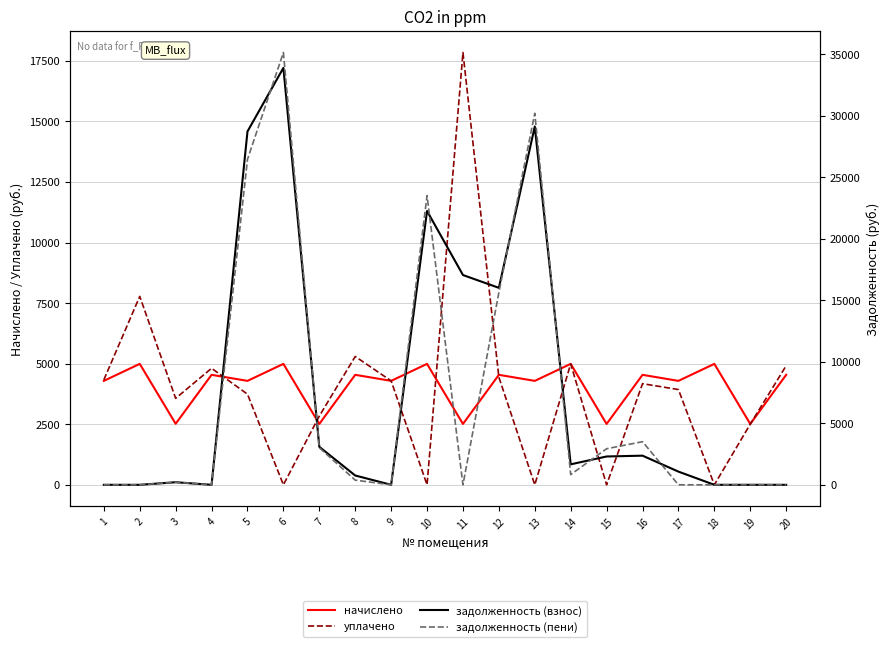

Which series has the largest range (max minus min)?

задолженность (пени)